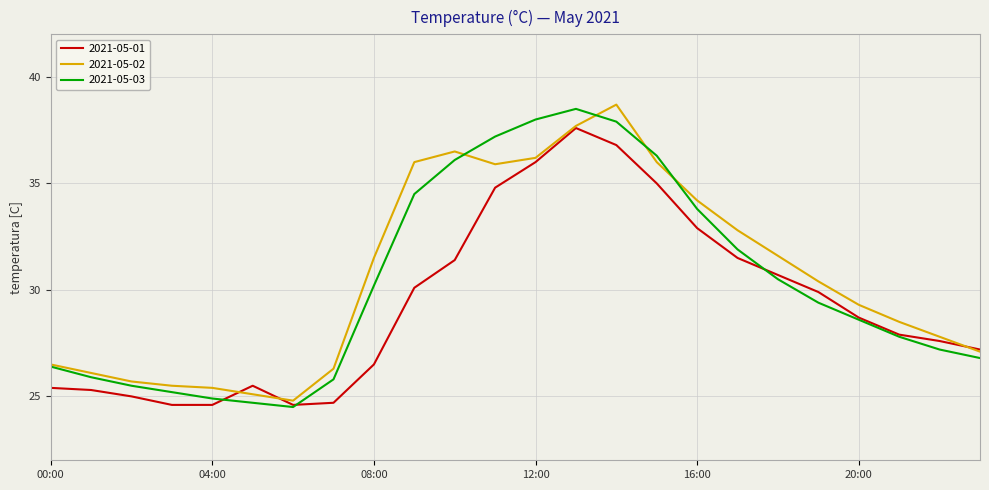

What is the sum of all 2021-05-01 values?

704.3